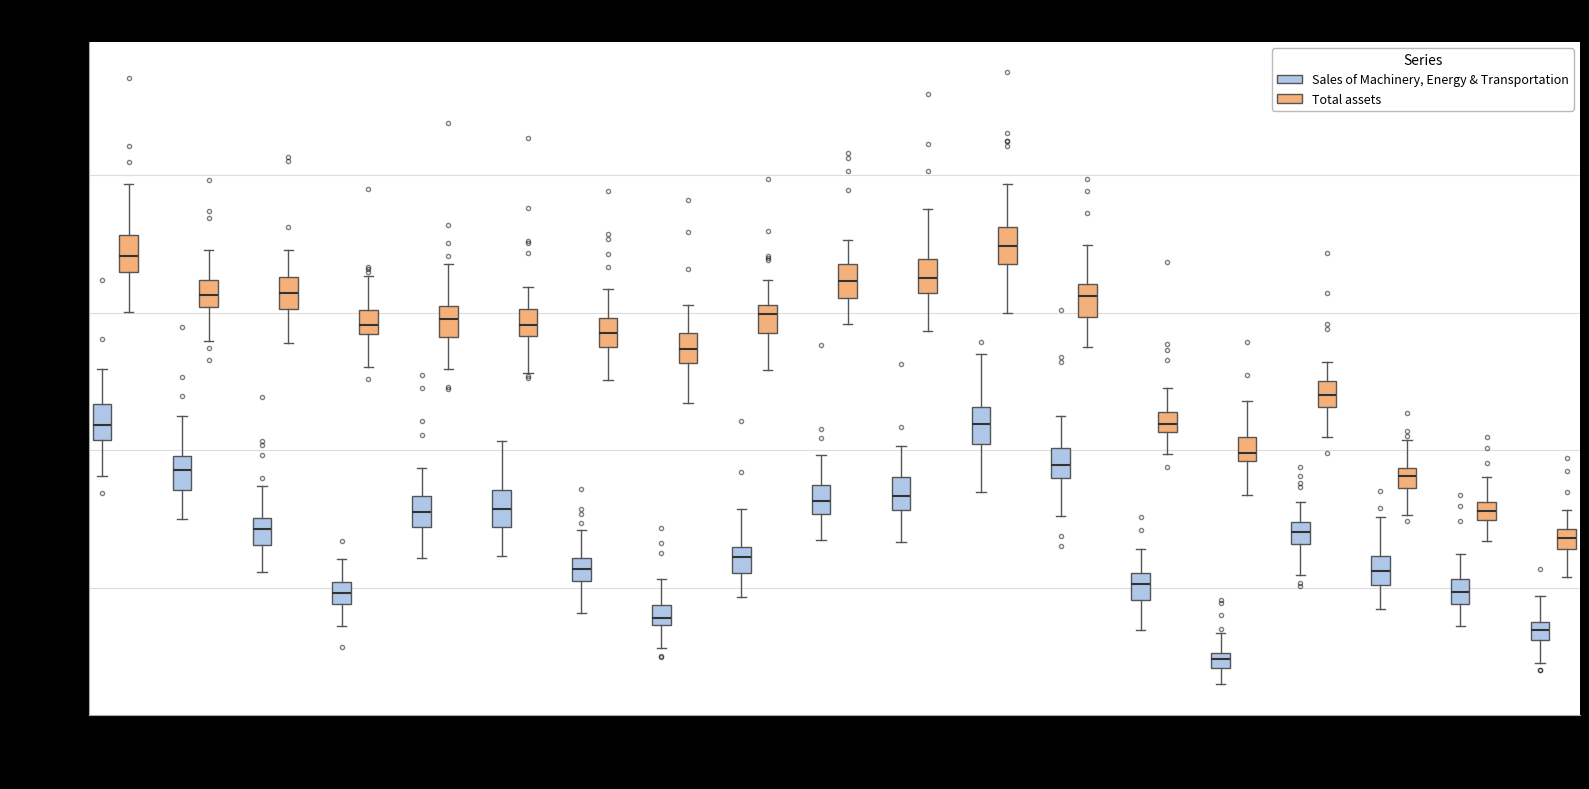

Where is the lower edge of the box for 2012 (Total assets) on the y-axis? The values are not printed on the chart, so give them approximately, as read against the axis.

88000